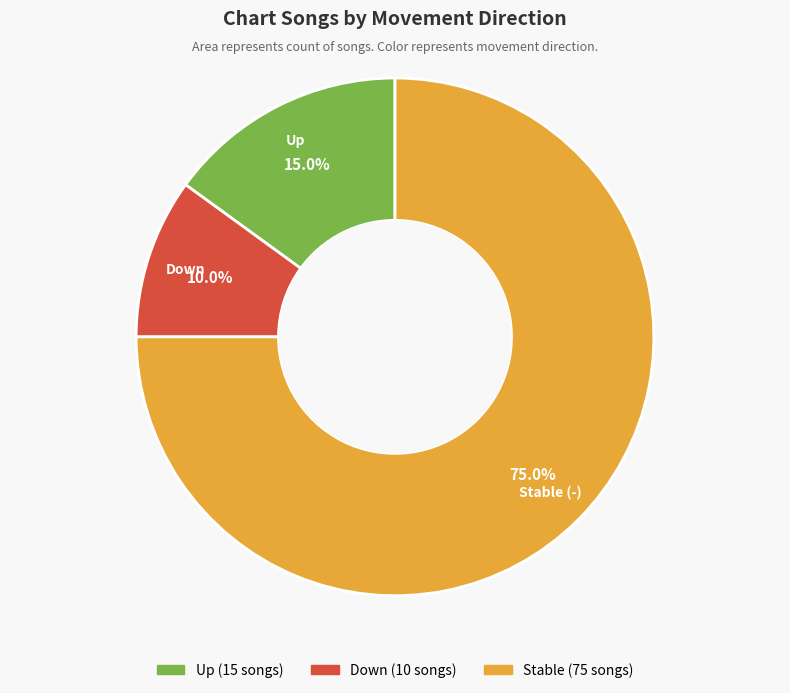

How many slices are in this pie chart?

3